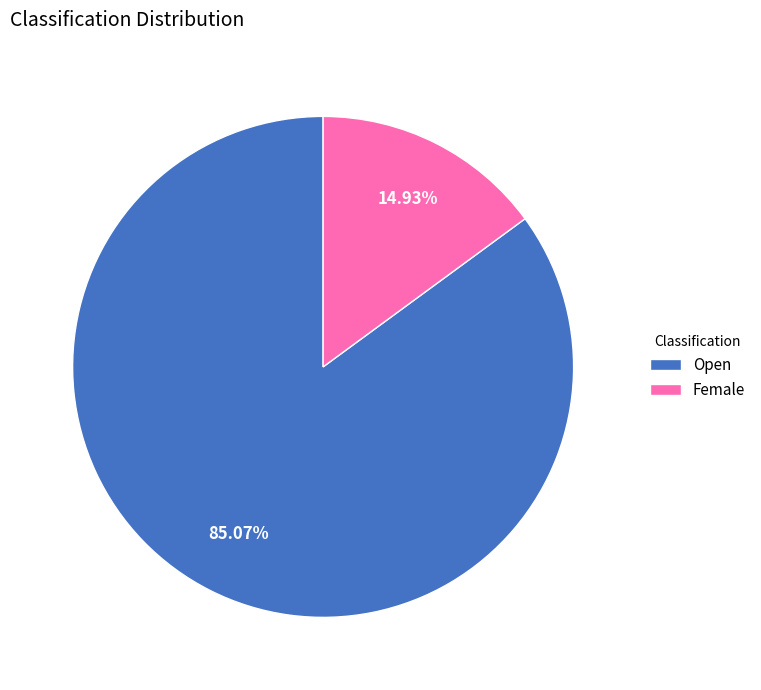

The Open slice represents 60% of the pie. True or false?

False